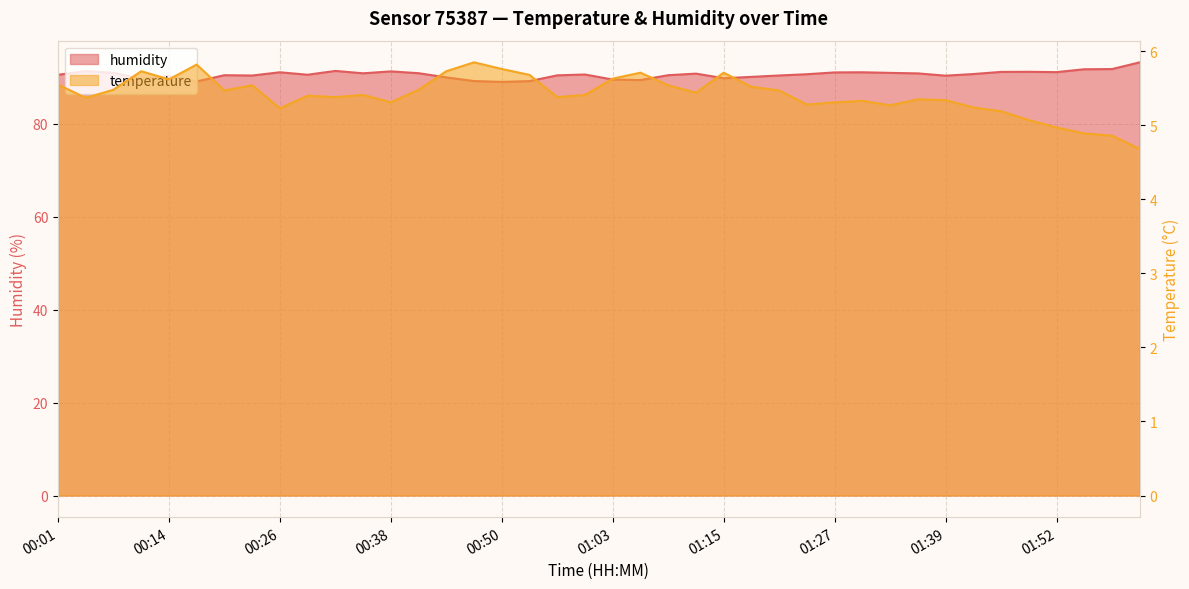

What is the difference between the highest and lowest values at 01:33?

85.7